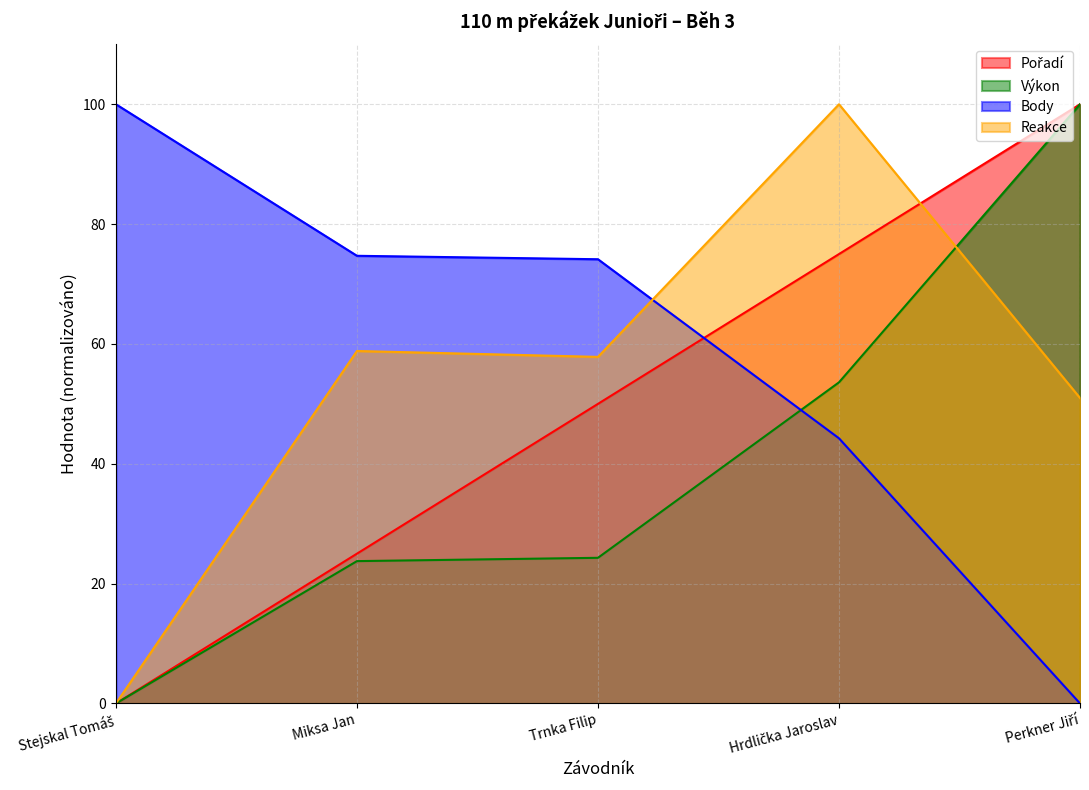

The Reakce series shows 74.1 at Perkner Jiří. True or false?

False